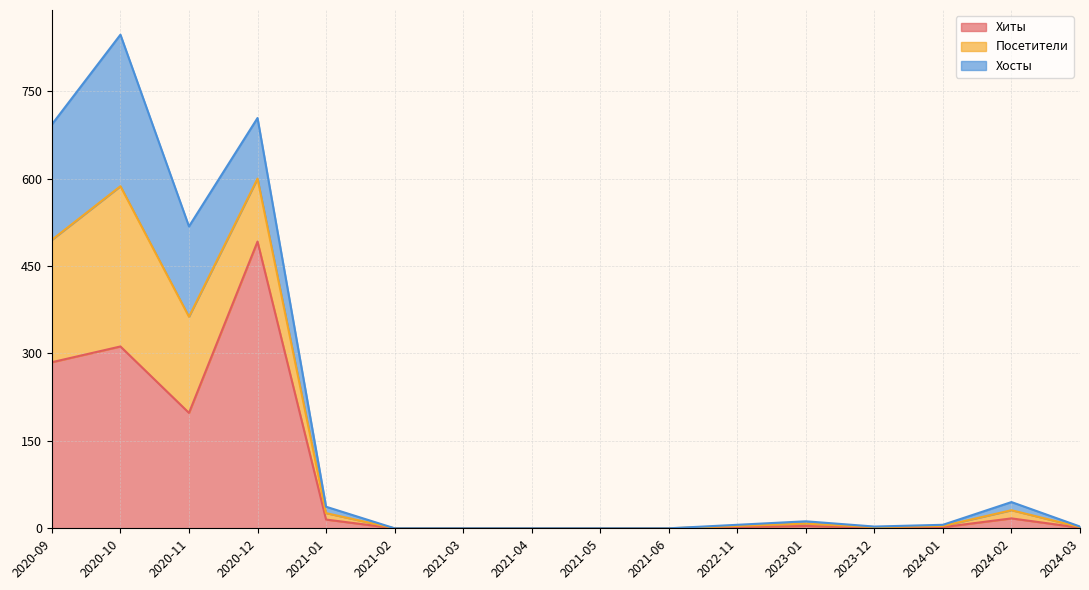

True or false: Посетители and Хосты cross at least once.

False